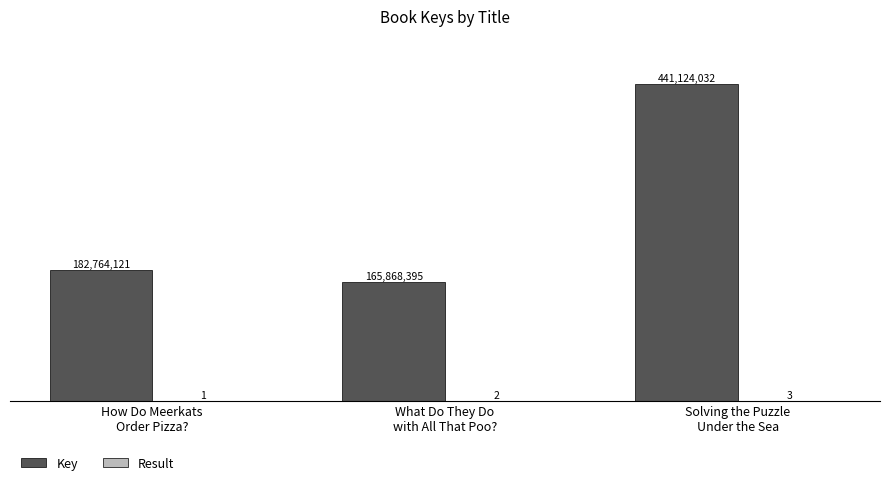

Which category has the lowest value in the Key series?

What Do They Do
with All That Poo?